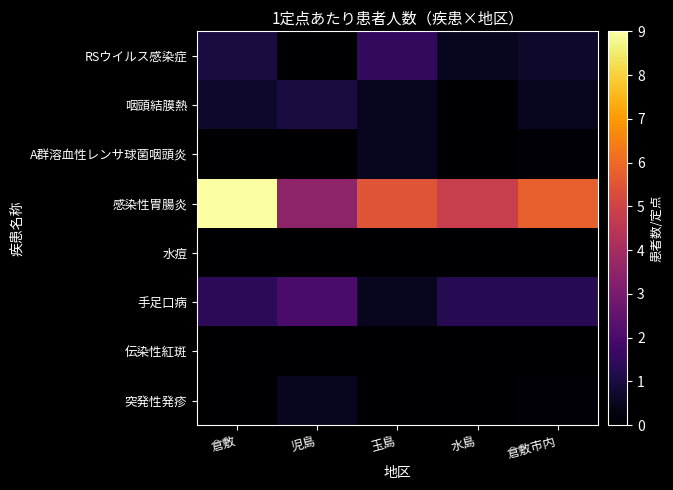

Reading right to left, what are all the values shown in this chart?

RSウイルス感染症: 倉敷市内=0.7	水島=0.5	玉島=1.5	児島=0.0	倉敷=1.0
咽頭結膜熱: 倉敷市内=0.5	水島=0.0	玉島=0.5	児島=1.0	倉敷=0.7
A群溶血性レンサ球菌咽頭炎: 倉敷市内=0.1	水島=0.0	玉島=0.5	児島=0.0	倉敷=0.0
感染性胃腸炎: 倉敷市内=5.8	水島=4.8	玉島=5.5	児島=3.5	倉敷=9.0
水痘: 倉敷市内=0.0	水島=0.0	玉島=0.0	児島=0.0	倉敷=0.0
手足口病: 倉敷市内=1.3	水島=1.3	玉島=0.5	児島=2.0	倉敷=1.4
伝染性紅斑: 倉敷市内=0.0	水島=0.0	玉島=0.0	児島=0.0	倉敷=0.0
突発性発疹: 倉敷市内=0.1	水島=0.0	玉島=0.0	児島=0.5	倉敷=0.0